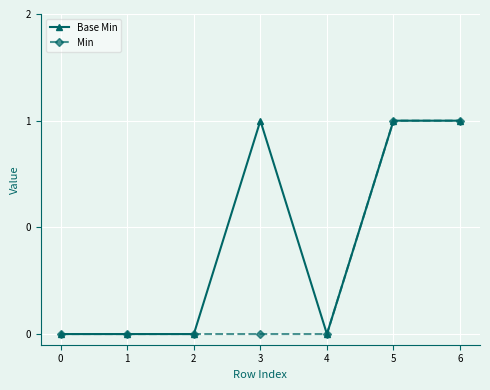

What are all the series names shown in the legend?

Base Min, Min